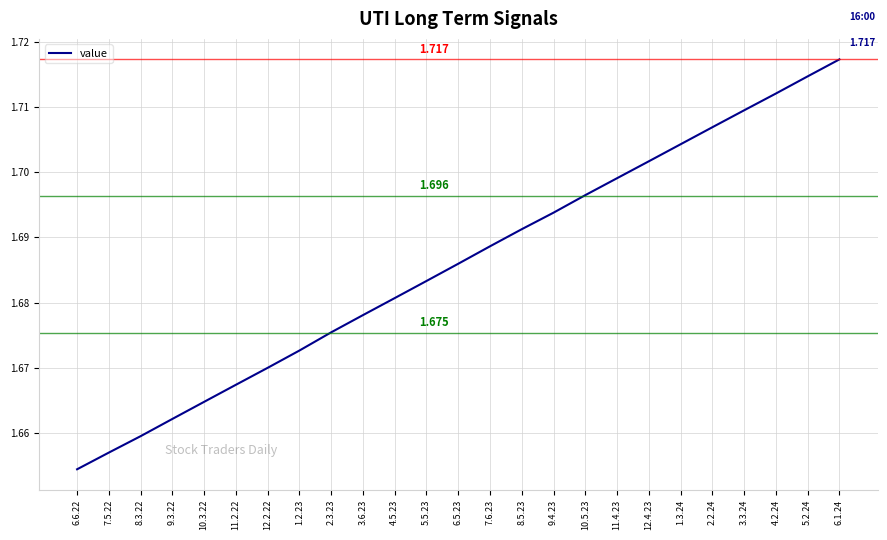

Is this an area chart (filled region under the line)?

No